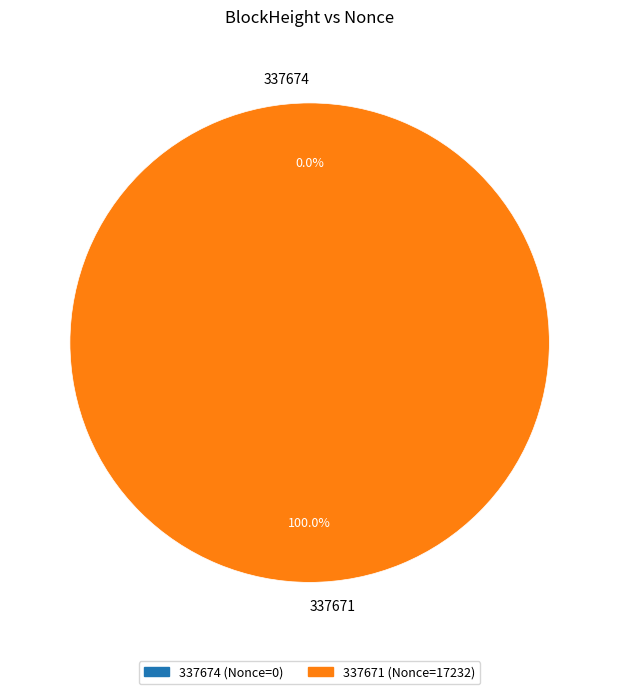

To the nearest percent, what percentage of the pie is 337671?

100%